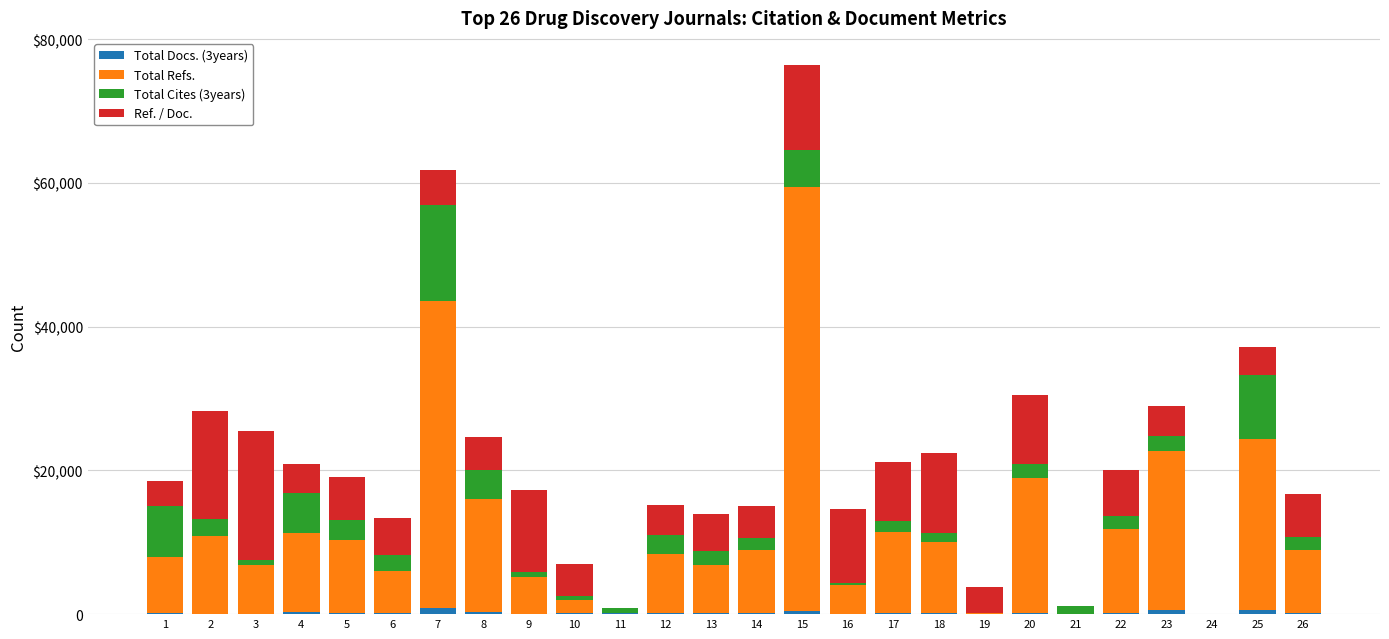

Does the chart contain stacked bars?

Yes